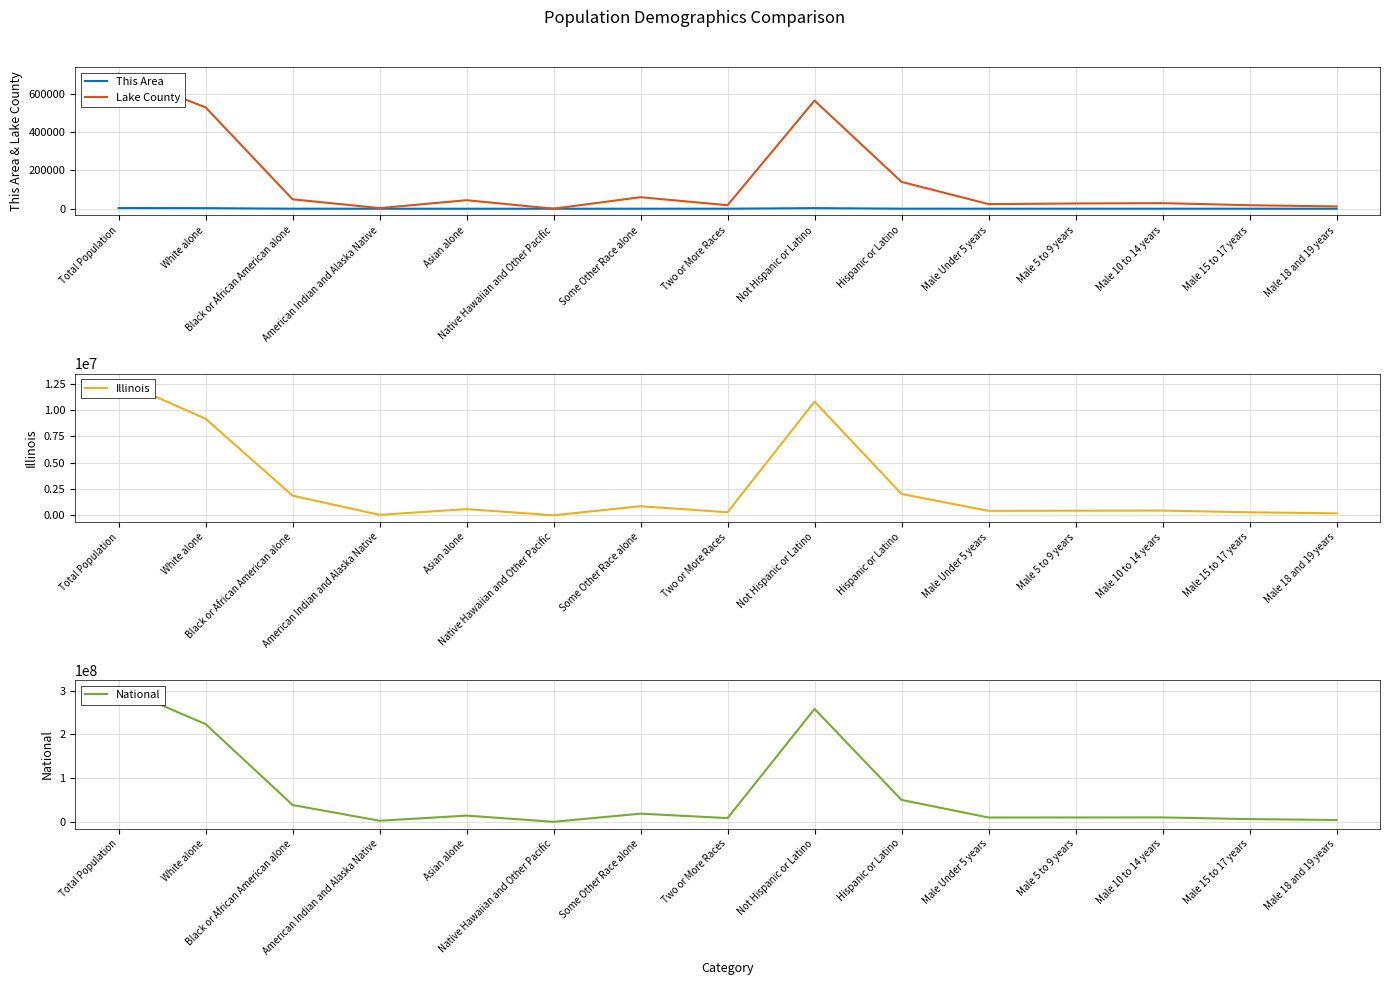

Rank the categories by This Area value from highest to lowest.

Total Population, Not Hispanic or Latino, White alone, Hispanic or Latino, Black or African American alone, Two or More Races, Male Under 5 years, Male 10 to 14 years, Male 5 to 9 years, Male 15 to 17 years, Some Other Race alone, Asian alone, Male 18 and 19 years, American Indian and Alaska Native, Native Hawaiian and Other Pacific